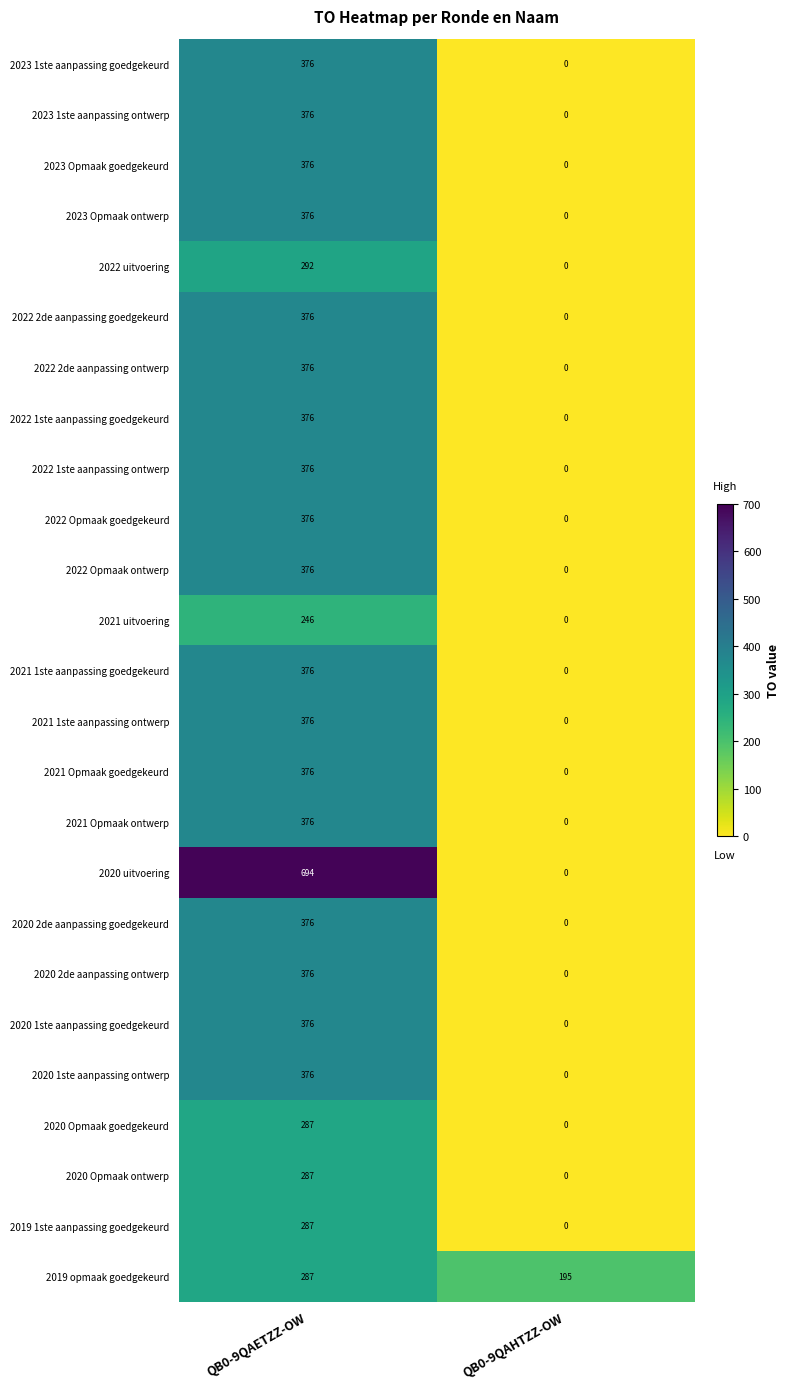

What is the difference between the maximum and minimum values in the 2021 uitvoering series?

246